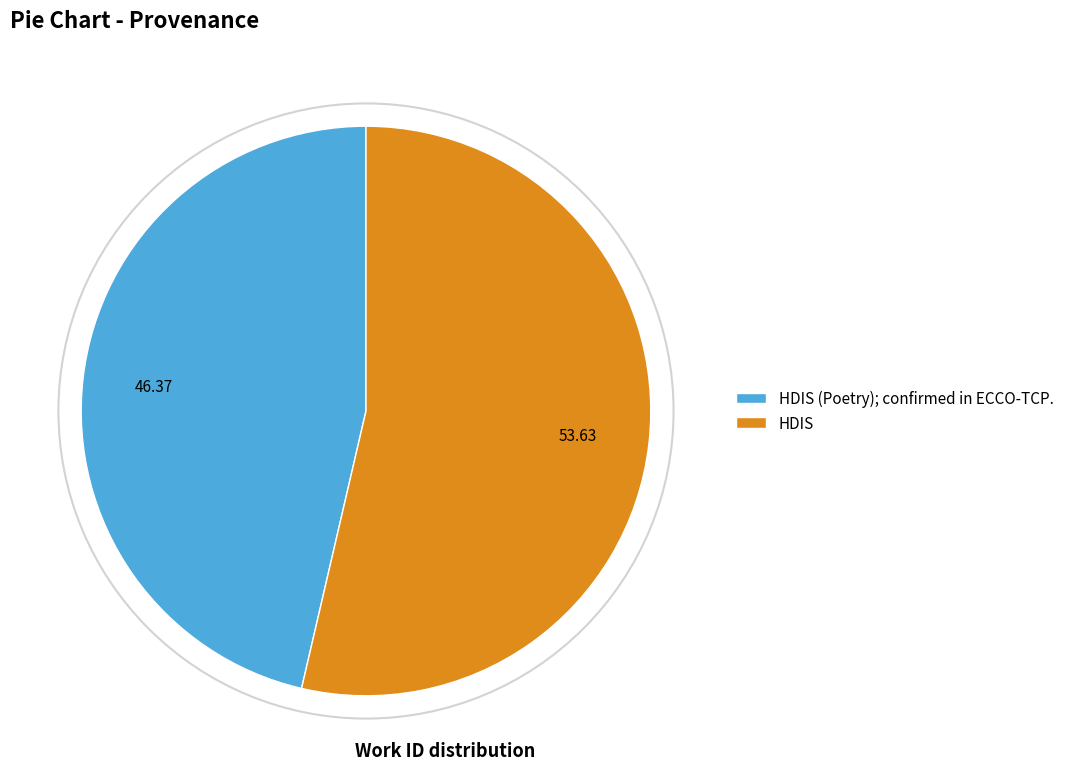

Does any single category account for the majority?

Yes